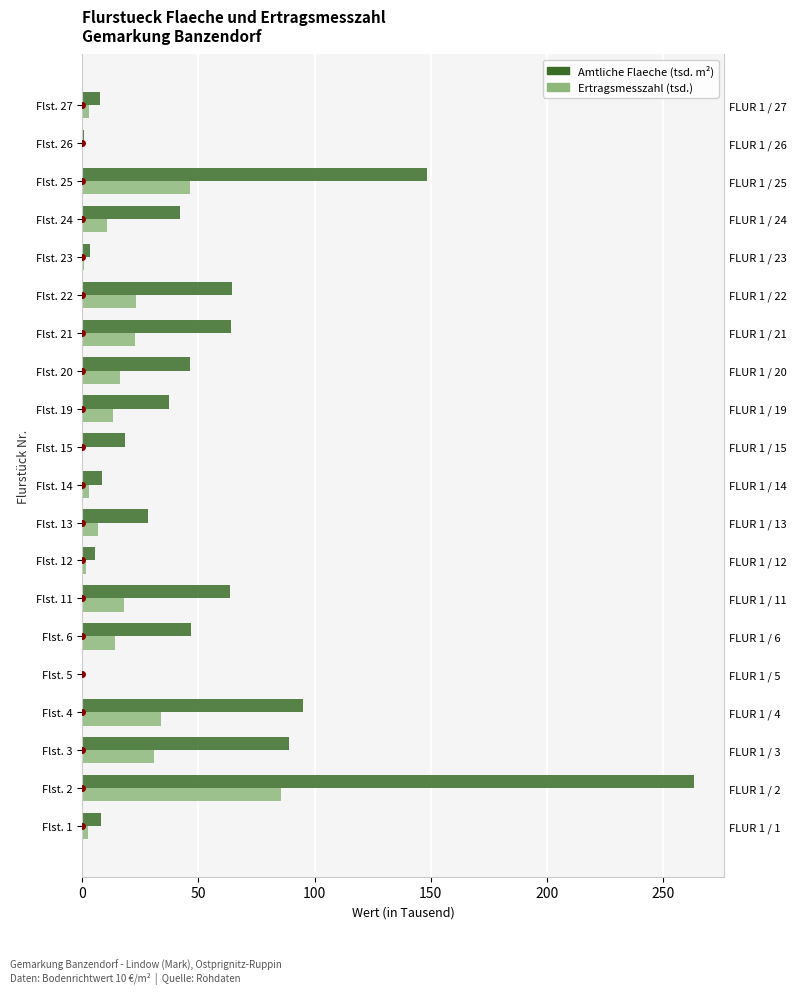

What position from the right is 50?

19